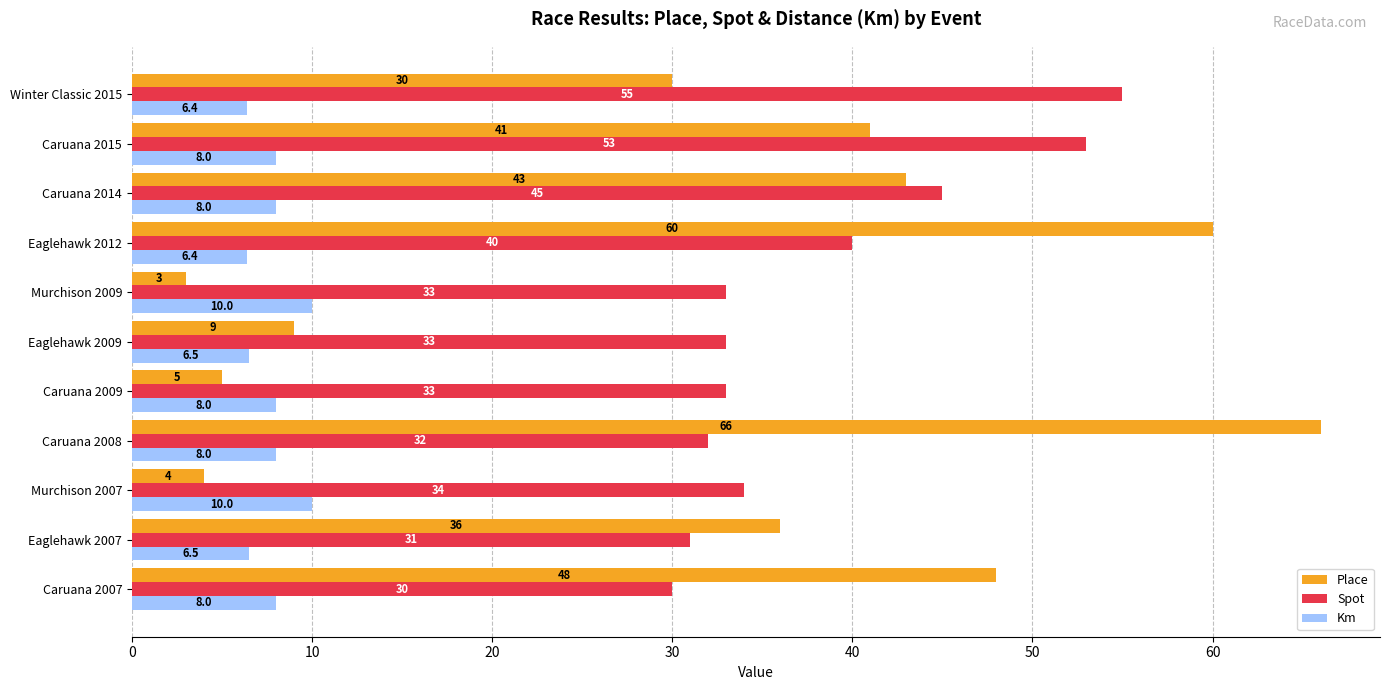

The Spot series shows 45.0 at Caruana 2014. True or false?

True